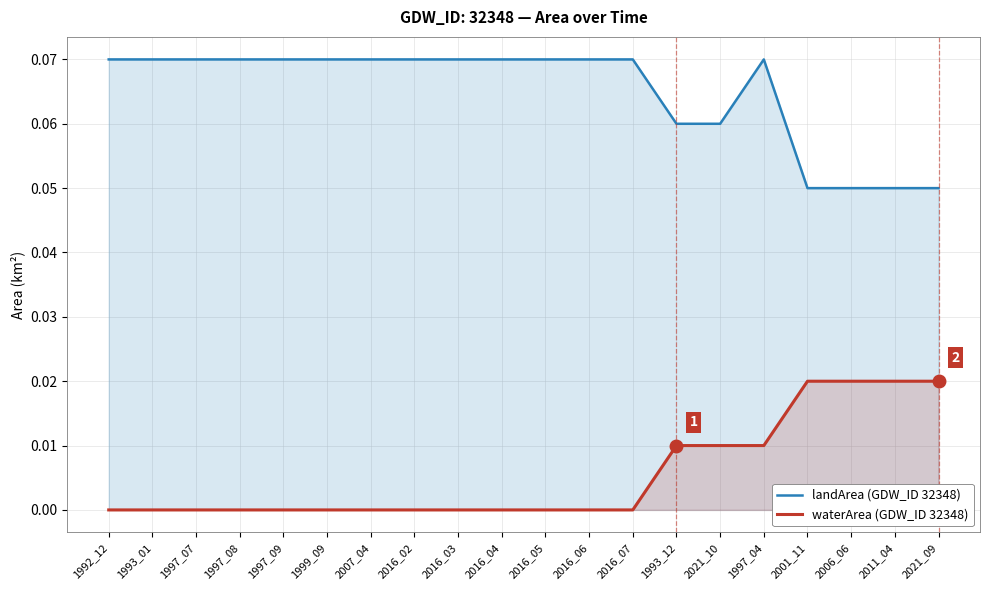

Reading right to left, list all the values displayed in this chart.

landArea (GDW_ID 32348): 0.1	0.1	0.1	0.1	0.1	0.1	0.1	0.1	0.1	0.1	0.1	0.1	0.1	0.1	0.1	0.1	0.1	0.1	0.1	0.1
waterArea (GDW_ID 32348): 0.0	0.0	0.0	0.0	0.0	0.0	0.0	0.0	0.0	0.0	0.0	0.0	0.0	0.0	0.0	0.0	0.0	0.0	0.0	0.0